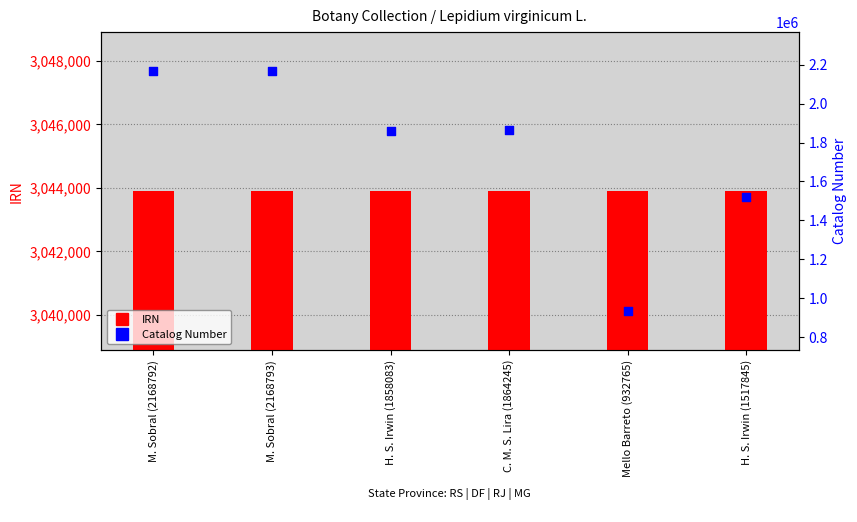

What are all the series names shown in the legend?

IRN, Catalog Number